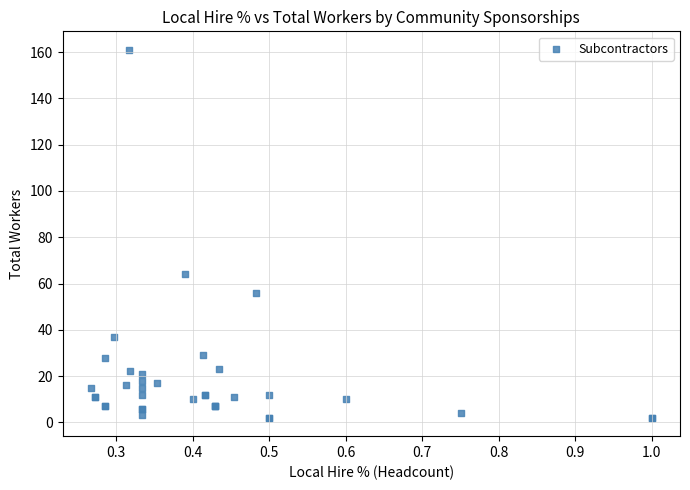

What Y value in the scatter plot is closest to 81?

64